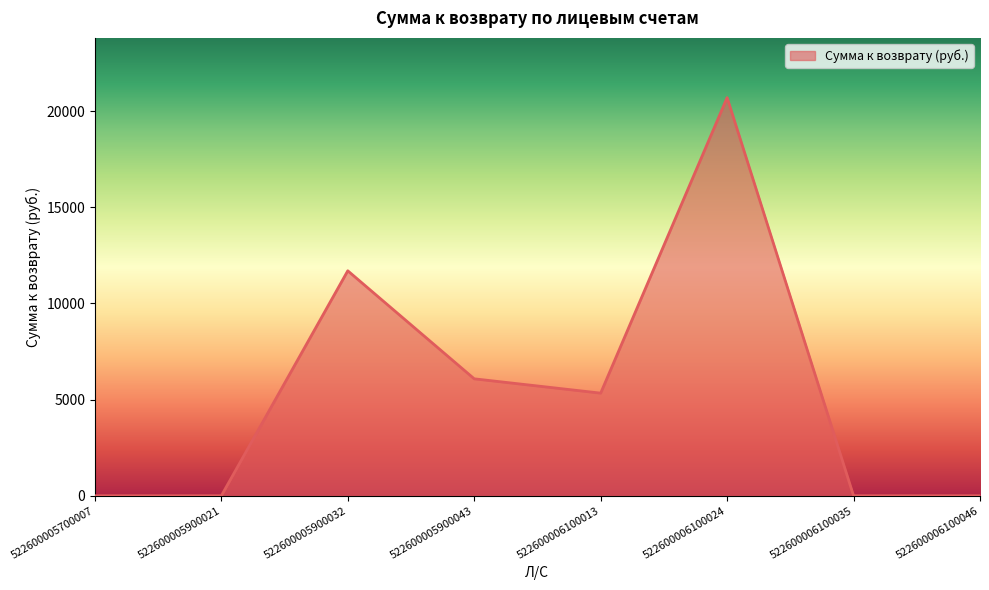

Where is the data nearest to the value 10350?

522600005900032